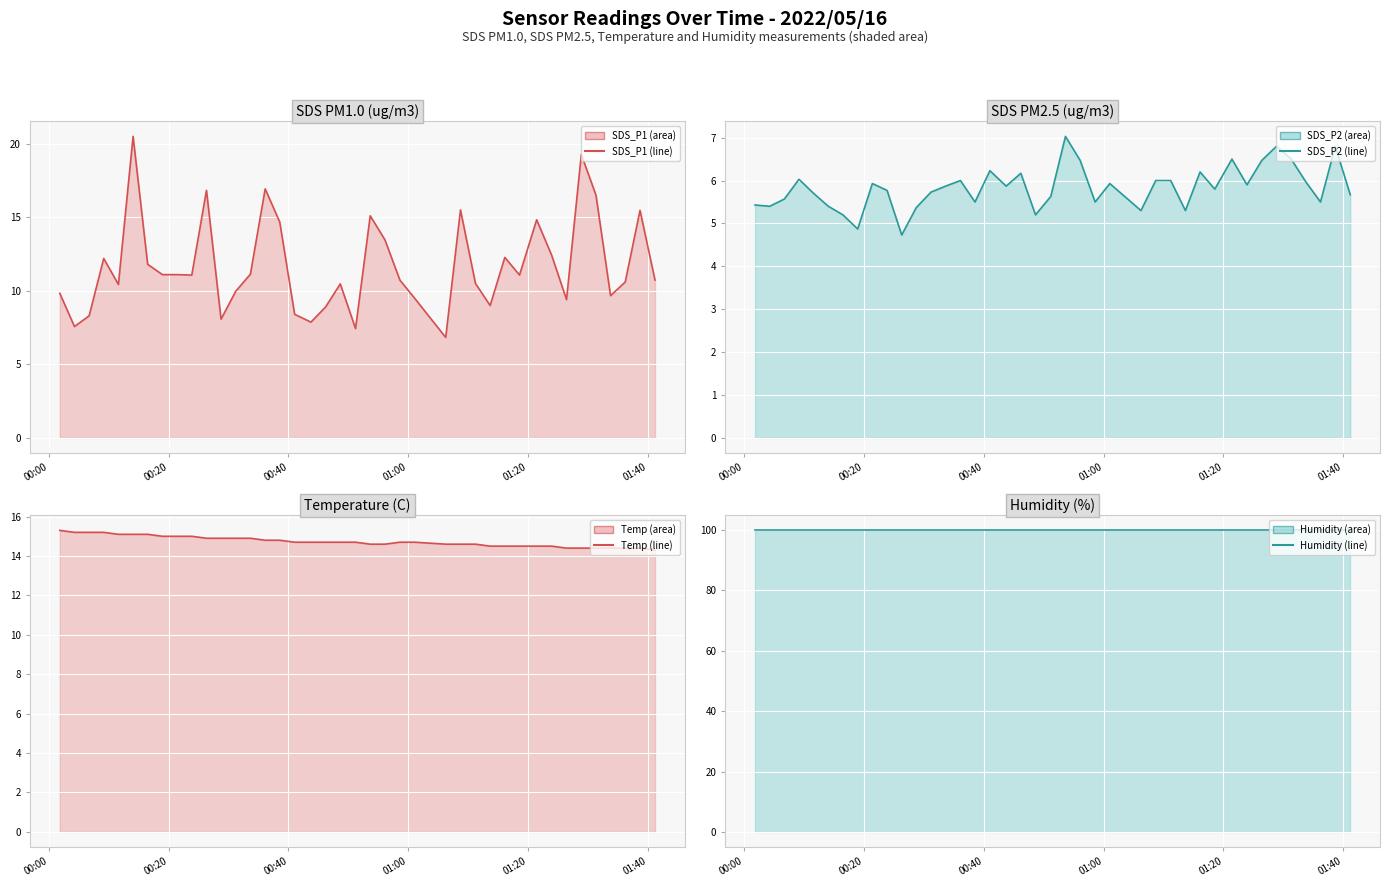

What is the value of the SDS_P2 line point at the 36th from the left?

6.5